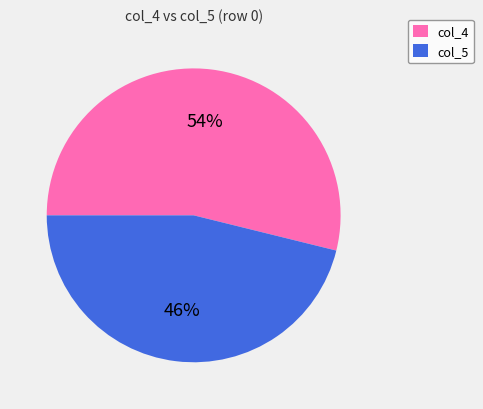

Do col_4 and col_5 together represent more than half of the pie?

Yes